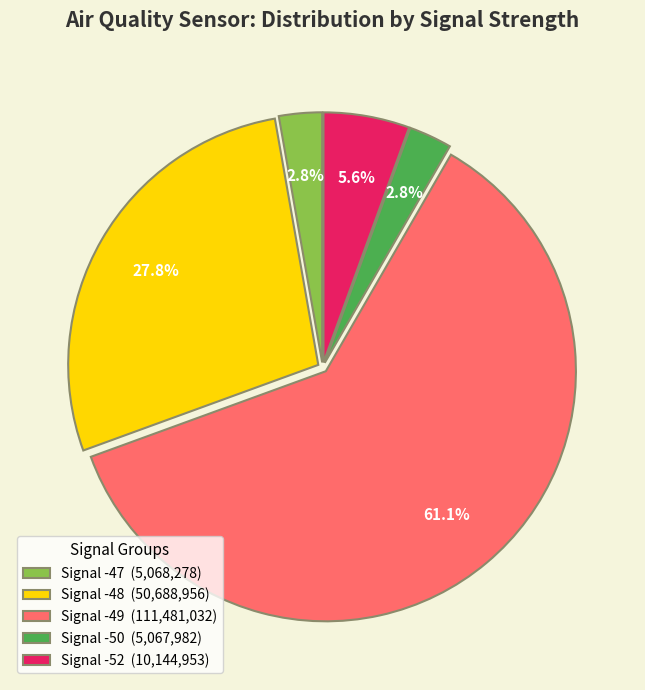

Count the number of slices in the pie.

5